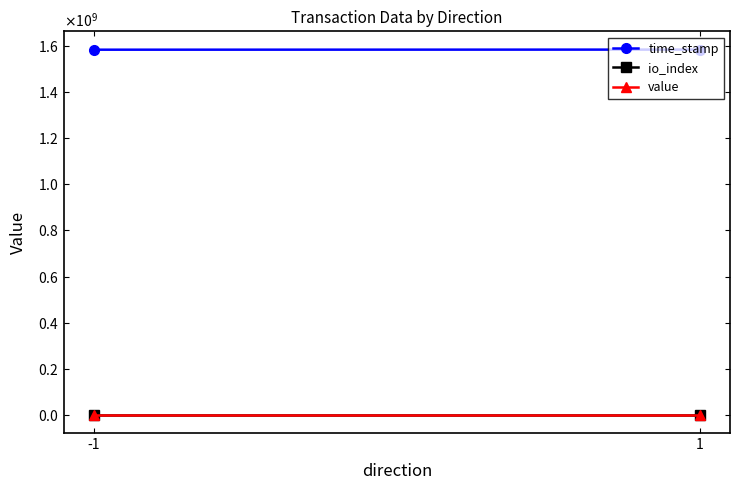

Rank the series at -1 from lowest to highest value.

io_index, value, time_stamp